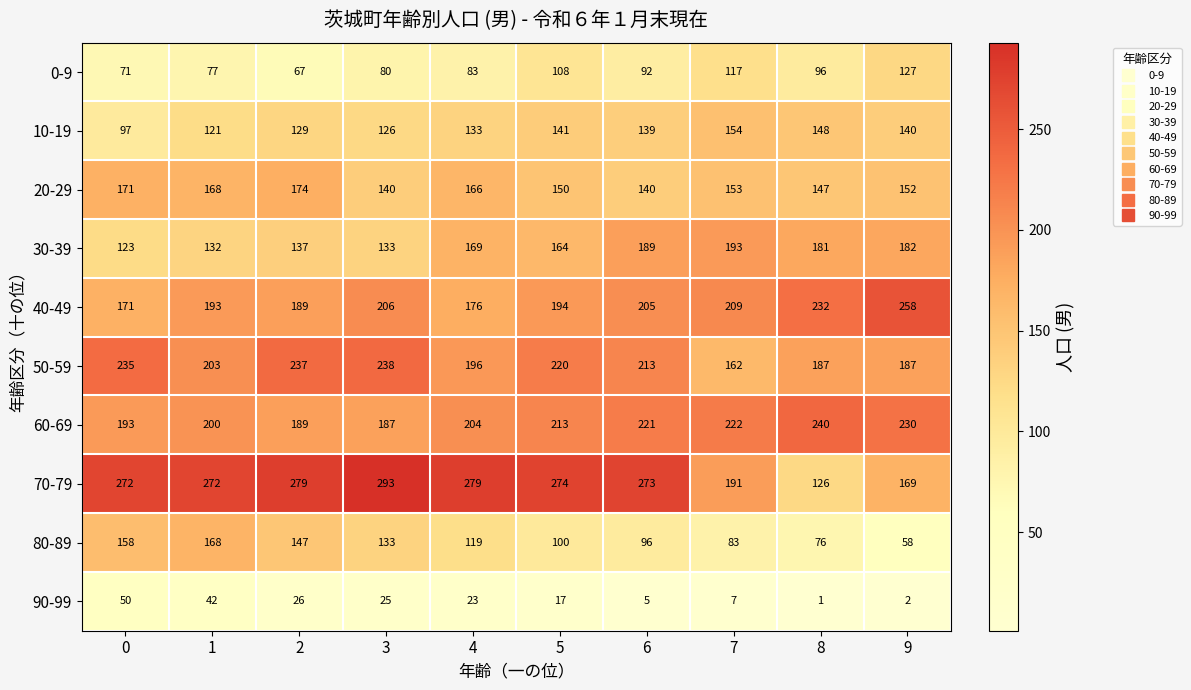

What is the sum of the 80-89 values at 3 and 6?

229